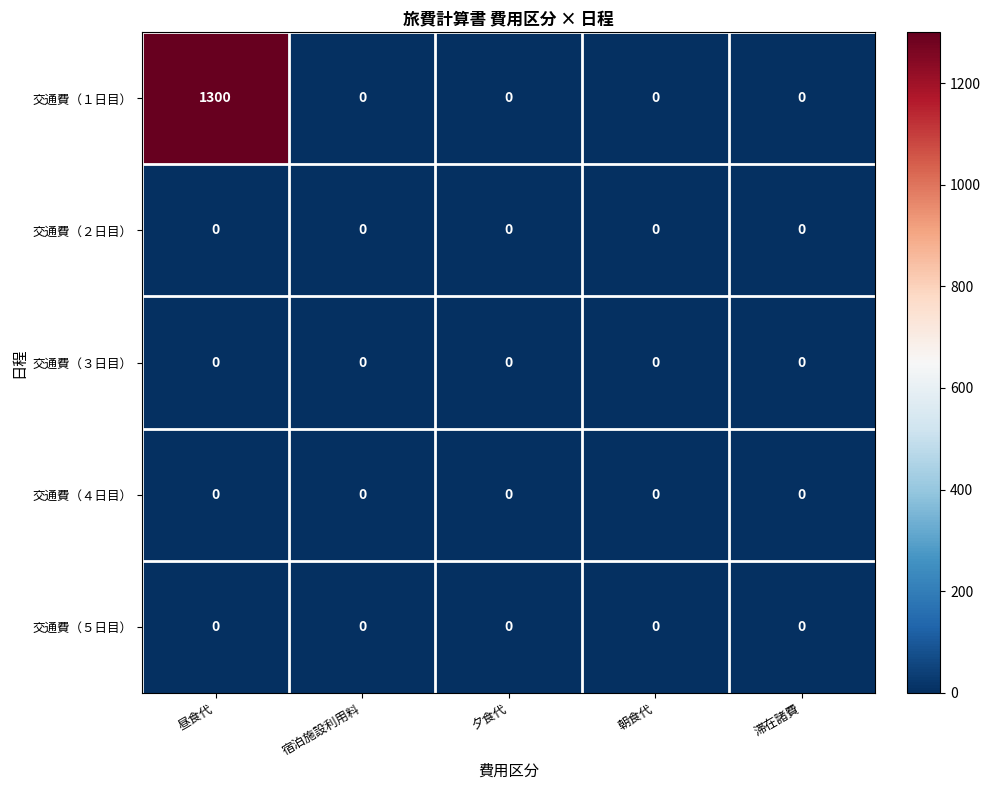

At how many categories does at least one series exceed 400?

1